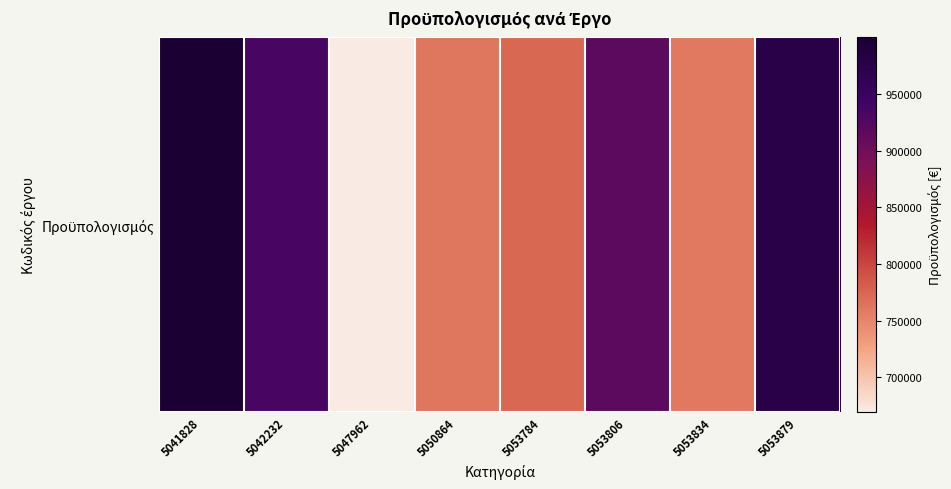

What is the change in value from 5047962 to 5053784?

+103392.2